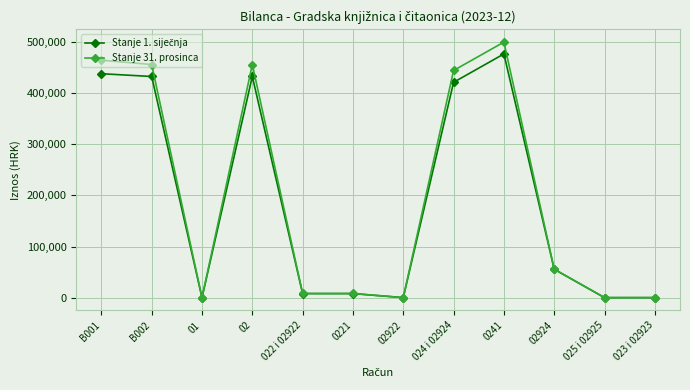

At how many categories does at least one series exceed 151028?

5